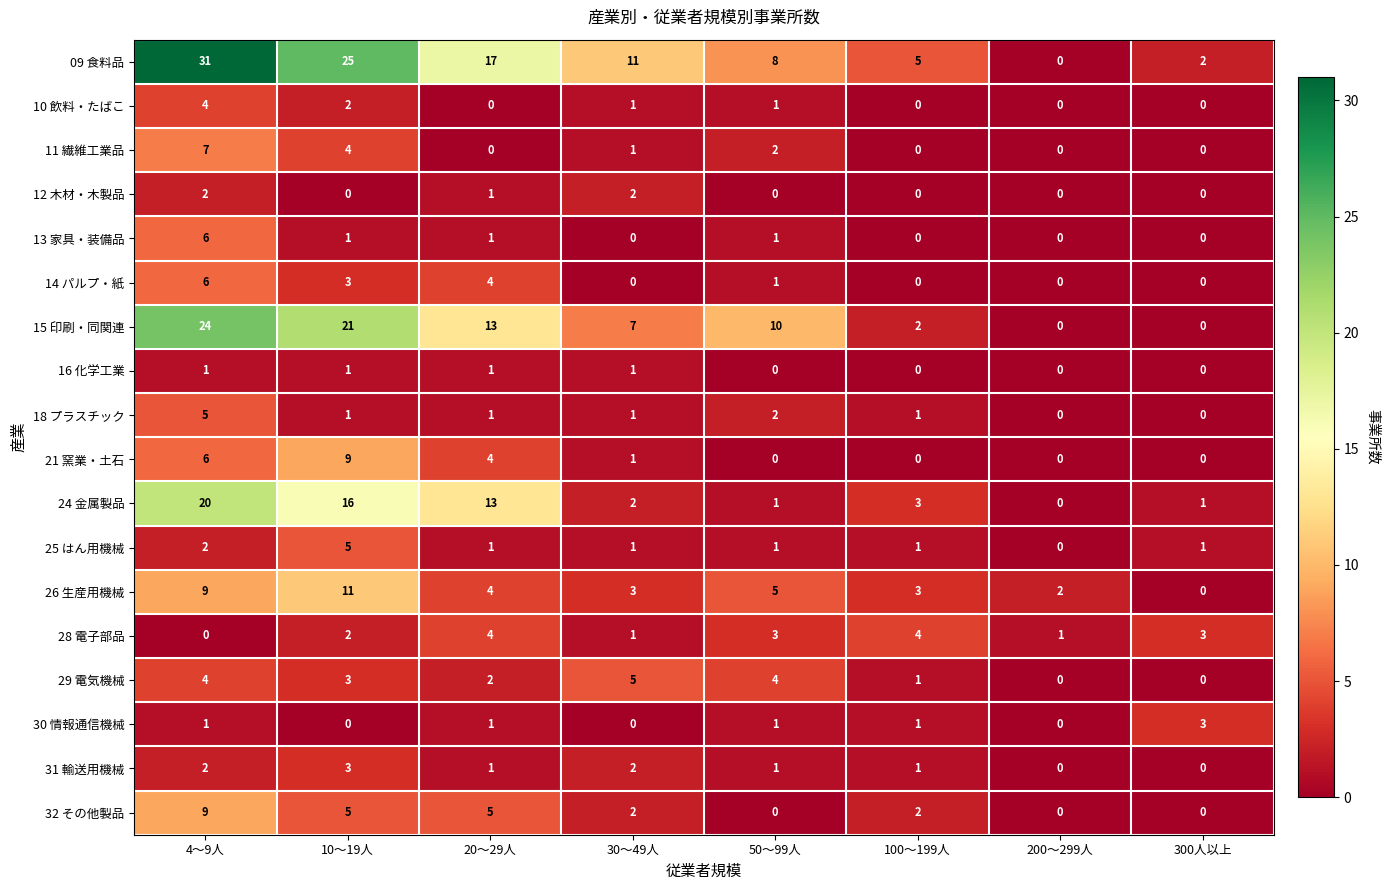

What is the difference between the maximum and minimum values in the 30 情報通信機械 series?

3